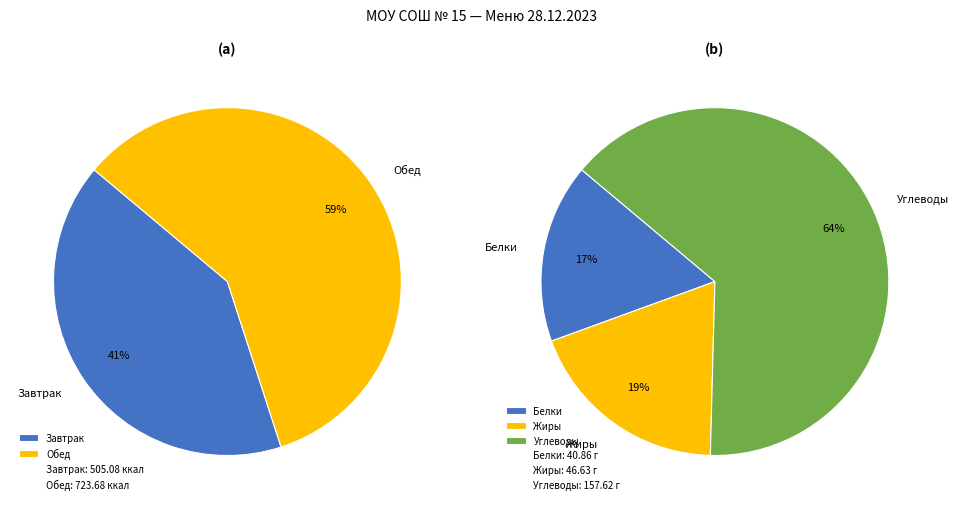

True or false: Обед accounts for 48% of the total.

False